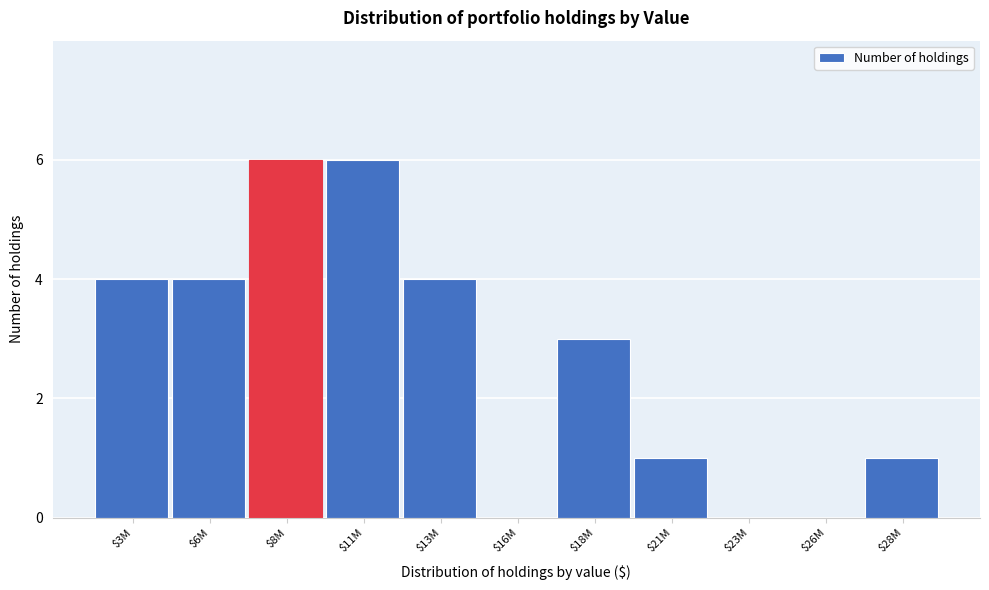

What is the sum of all values?

29